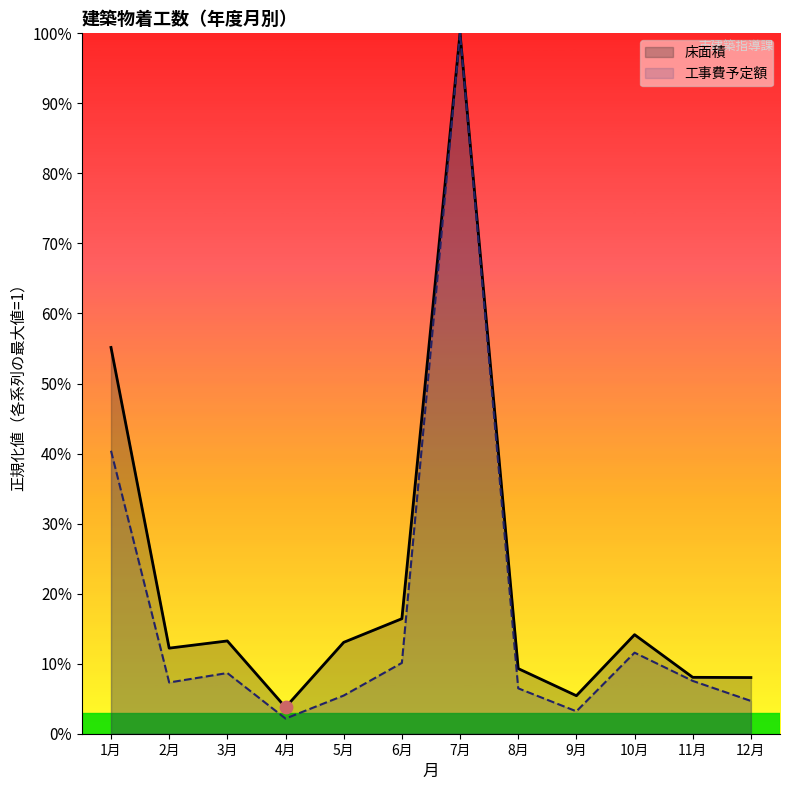

What is the total value across all series at 1月?

1.0